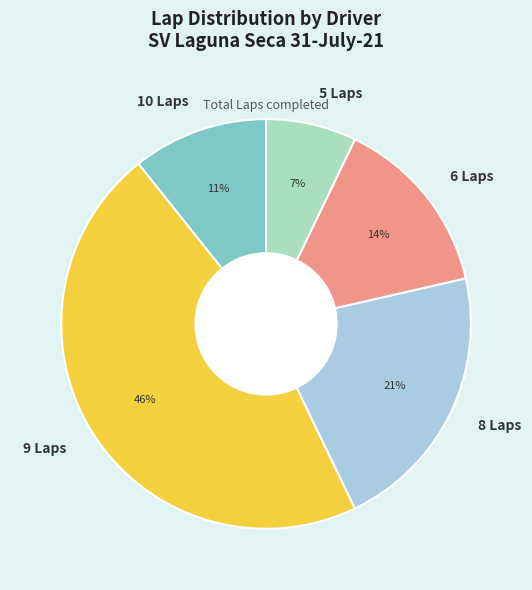

To the nearest percent, what is the difference between the largest and smallest slice percentages?

39%